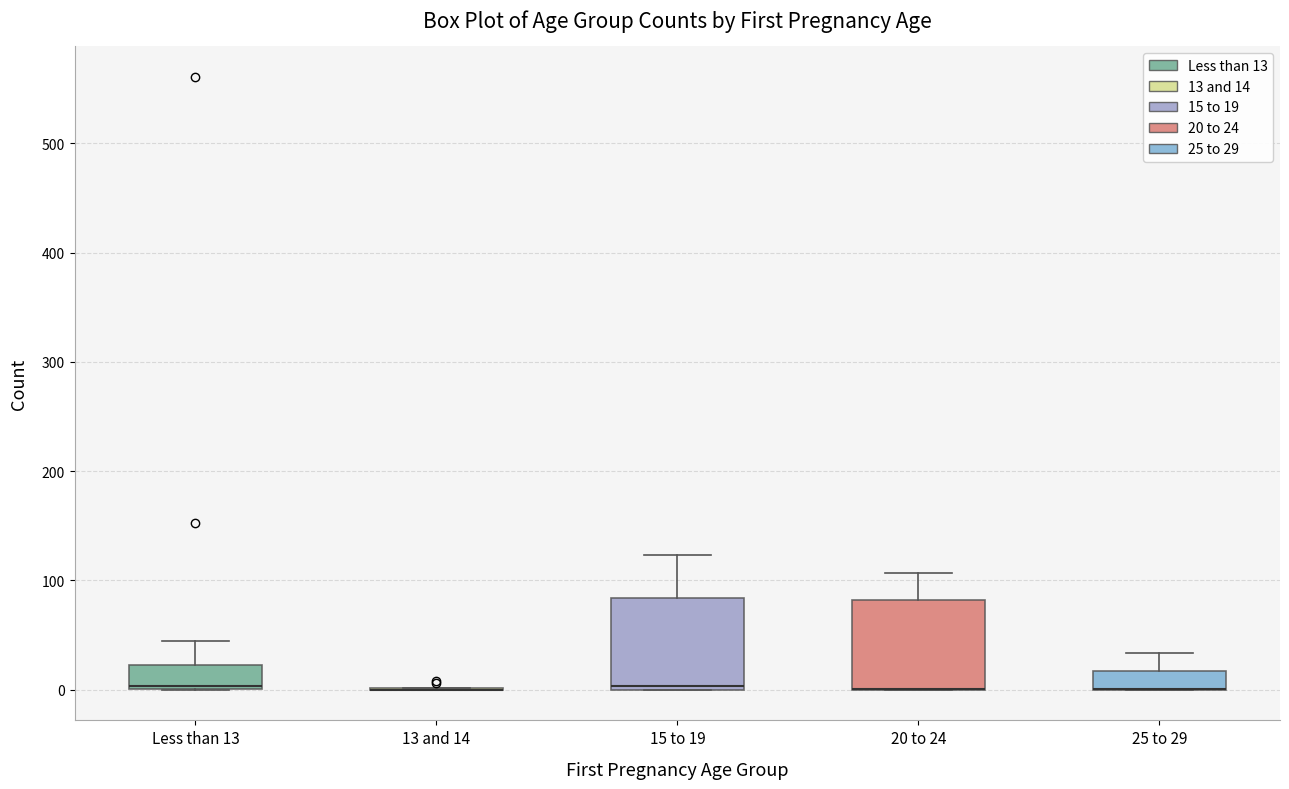

Reading left to right, read every box against the y-axis: the position of its median line, the range the box covers, and the ends of its whiskers. The values are not printed on the chart, so give them approximately, as read against the axis.

Less than 13: median 0 (drawn on the box's lower edge), box 0 to 20, whiskers 0 to 50
13 and 14: box collapsed to a line at 0, whiskers 0 to 0
15 to 19: median 0, box 0 to 80, whiskers 0 to 120
20 to 24: median 0 (drawn on the box's lower edge), box 0 to 80, whiskers 0 to 110
25 to 29: median 0 (drawn on the box's lower edge), box 0 to 20, whiskers 0 to 30